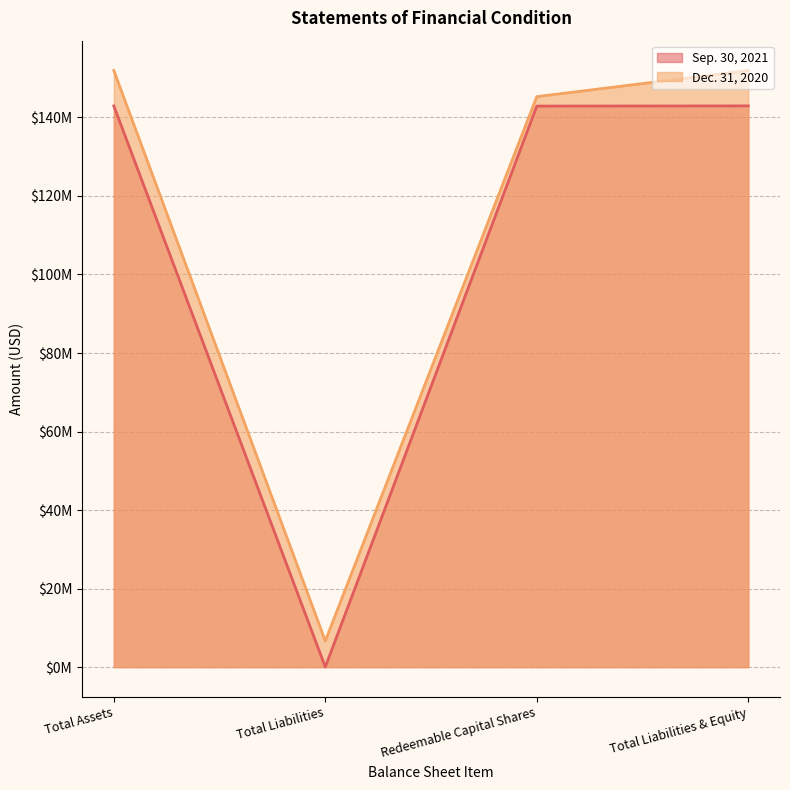

True or false: Dec. 31, 2020 and Sep. 30, 2021 cross at least once.

False